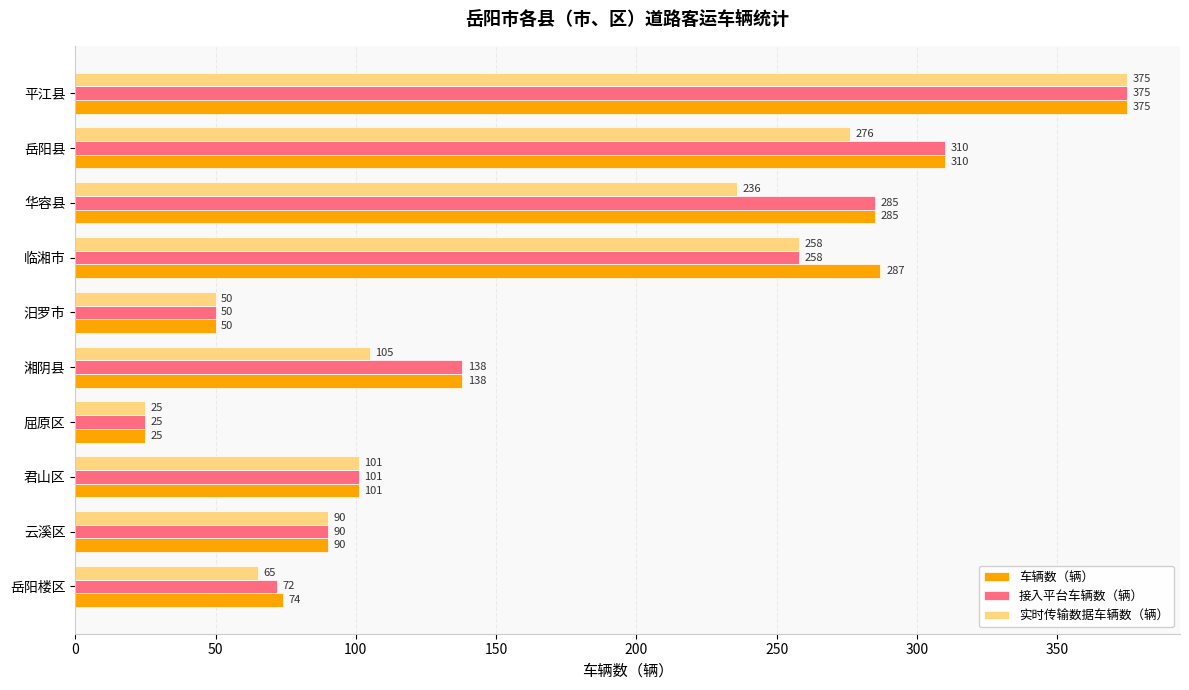

Between 岳阳楼区 and 湘阴县, which series saw the biggest shift?

接入平台车辆数（辆）